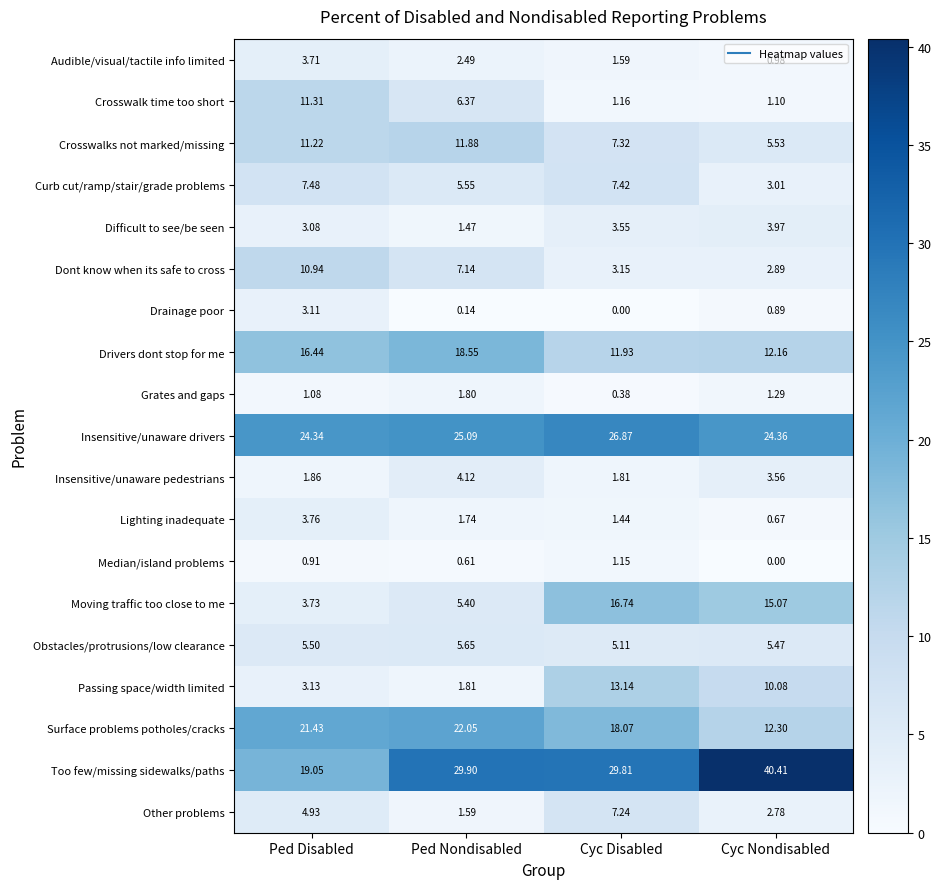

Rank the categories by Insensitive/unaware pedestrians value from lowest to highest.

Cyc Disabled, Ped Disabled, Cyc Nondisabled, Ped Nondisabled